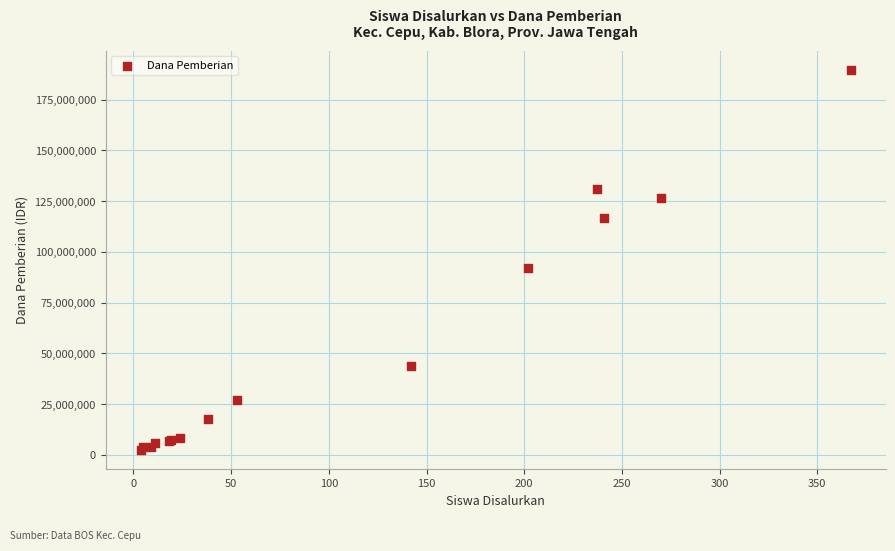

What Y value in the scatter plot is closest to 96000000?

91875000